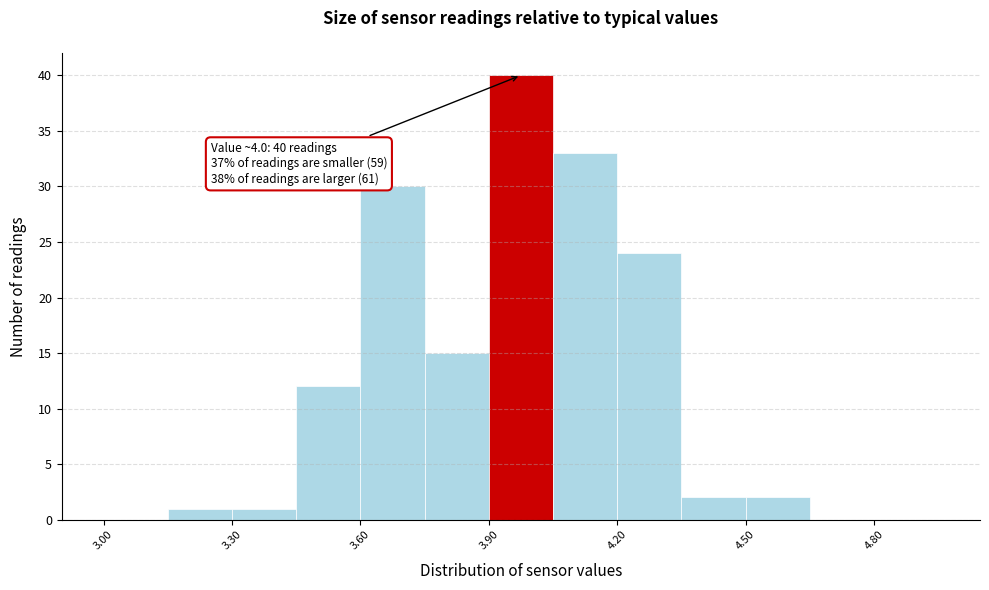

Read against the x-axis, roughly where is the centre of the tallest bar?

4.00